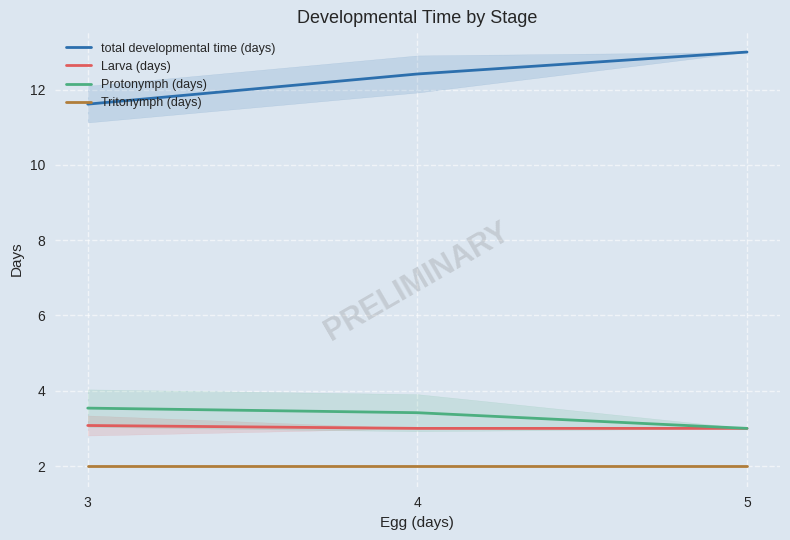

What is the smallest value displayed?

2.0